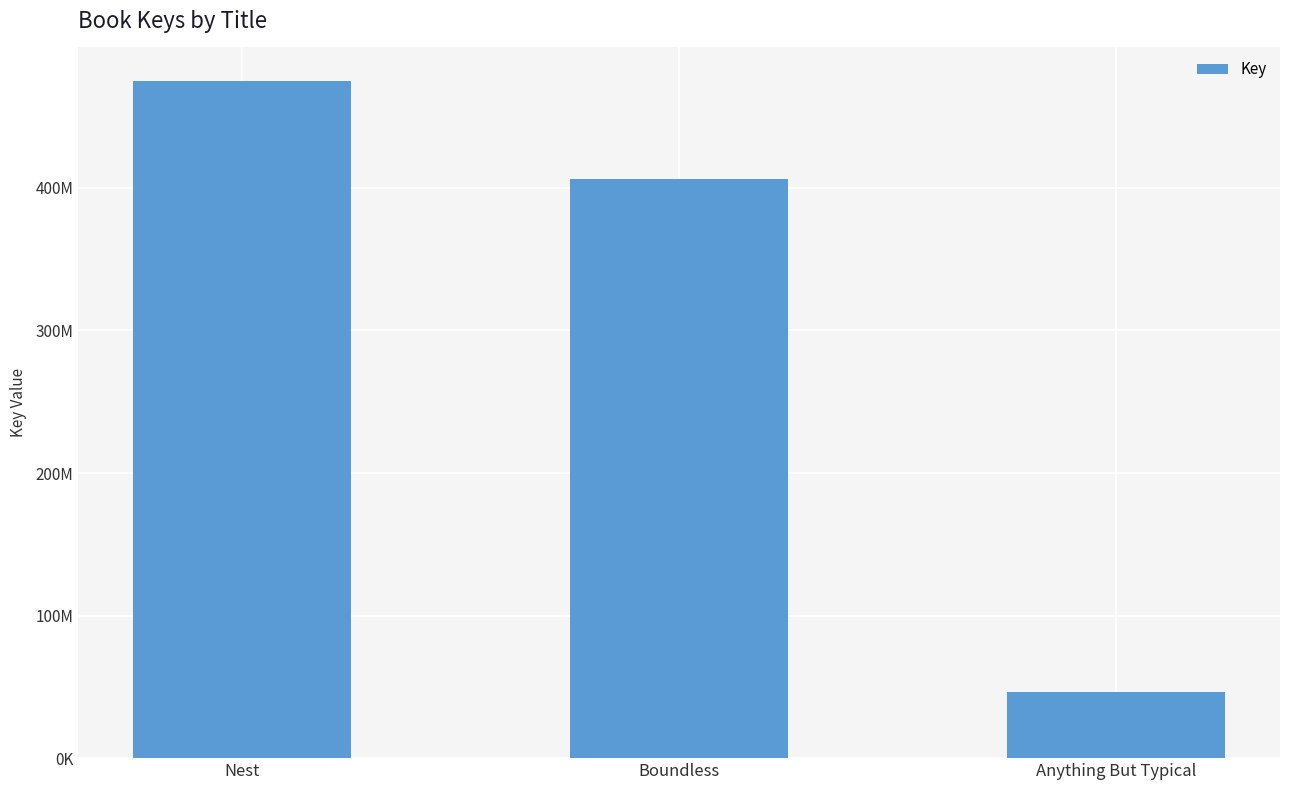

Reading left to right, transcribe all the data shown in this chart.

474828638	406214723	46593613